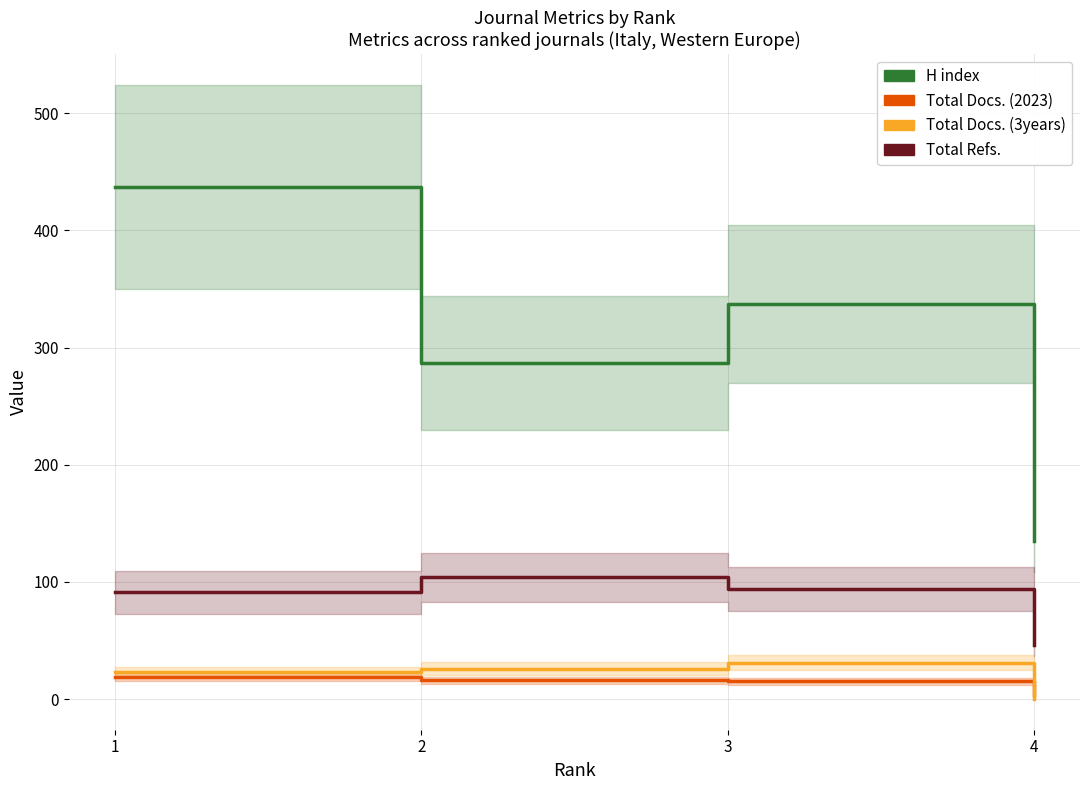

What is the difference between the second highest and minimum values in the Total Docs. (2023) series?

13